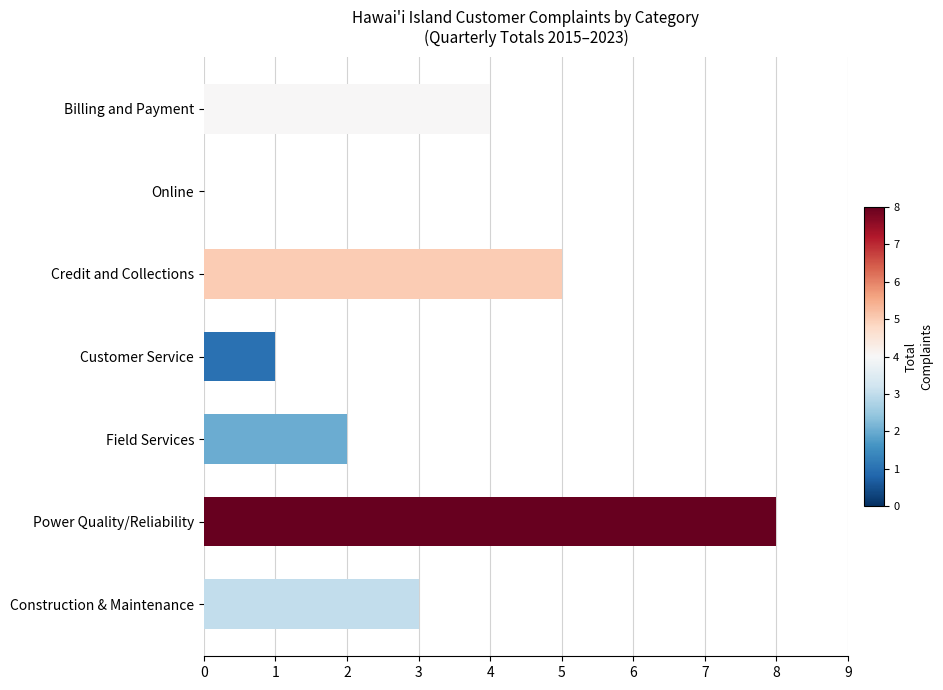

What is the approximate value at Billing and Payment?

4